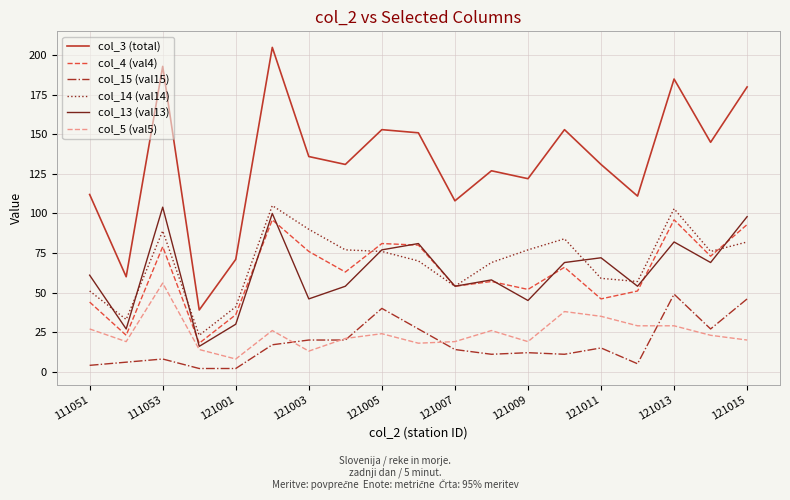

Which series has the widest spread of values?

col_3 (total)